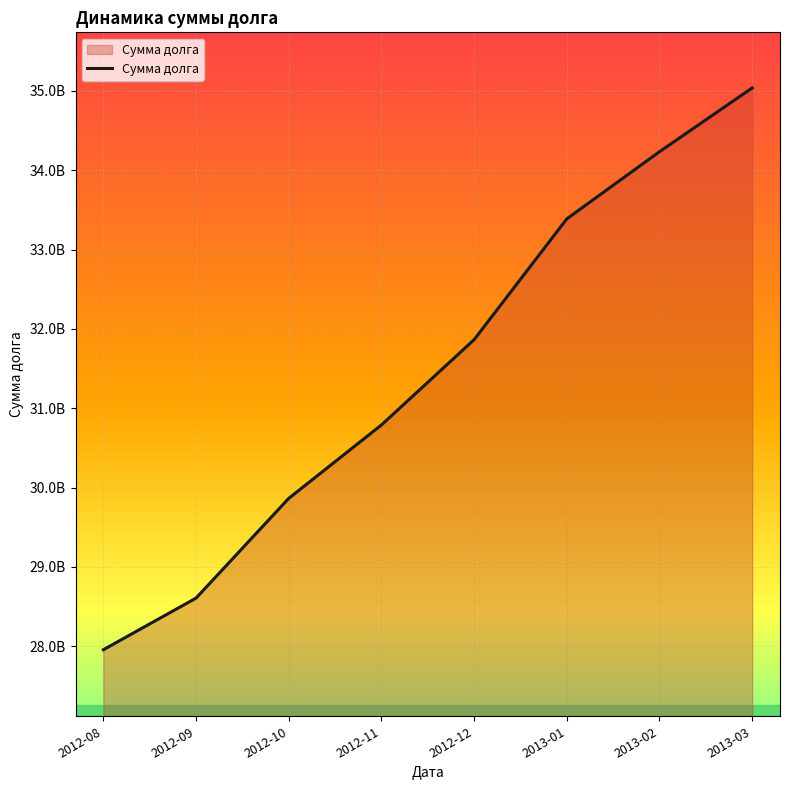

Approximately how many times larger is the value at 2012-10 compared to 2012-08?

1.1